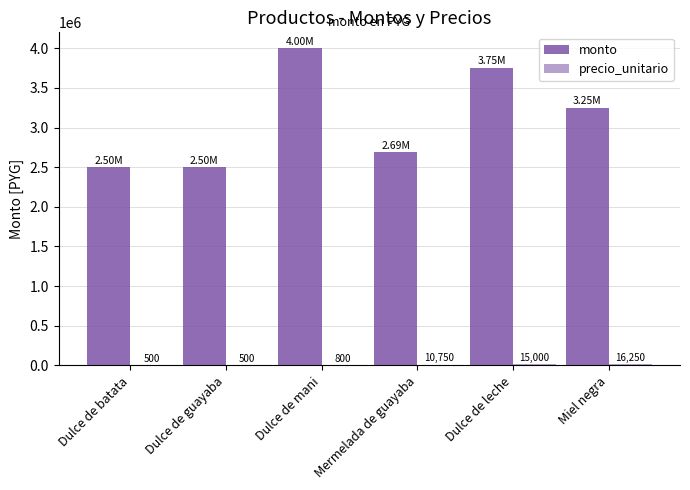

Count the number of categories in the chart.

6